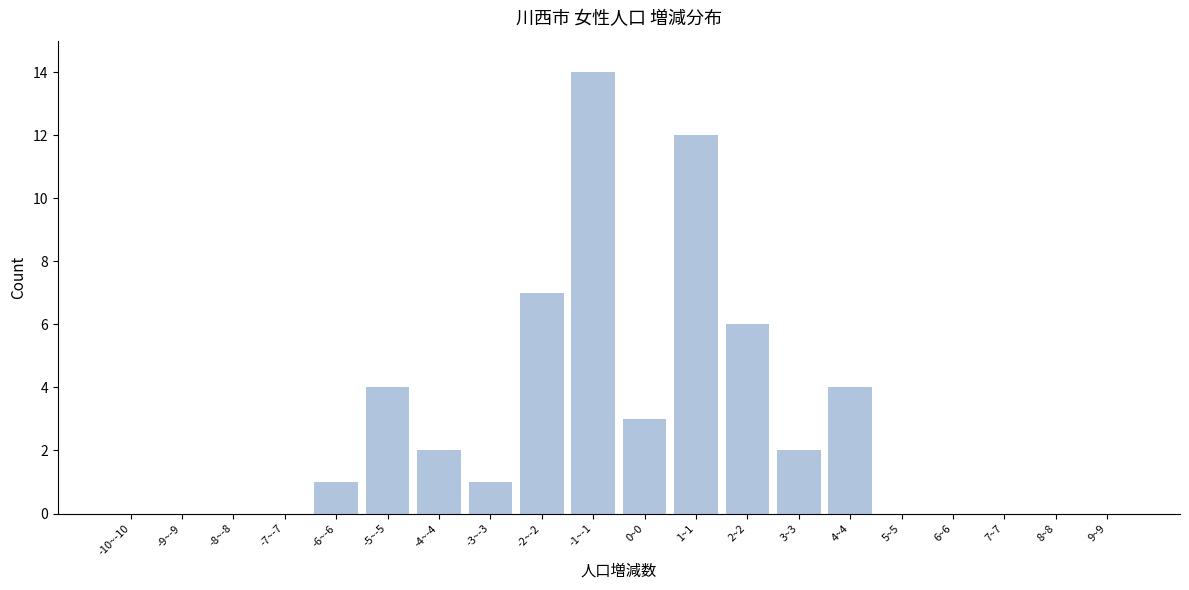

Reading left to right, extract all data points from this chart.

-10~-10=0	-9~-9=0	-8~-8=0	-7~-7=0	-6~-6=1	-5~-5=4	-4~-4=2	-3~-3=1	-2~-2=7	-1~-1=14	0~0=3	1~1=12	2~2=6	3~3=2	4~4=4	5~5=0	6~6=0	7~7=0	8~8=0	9~9=0